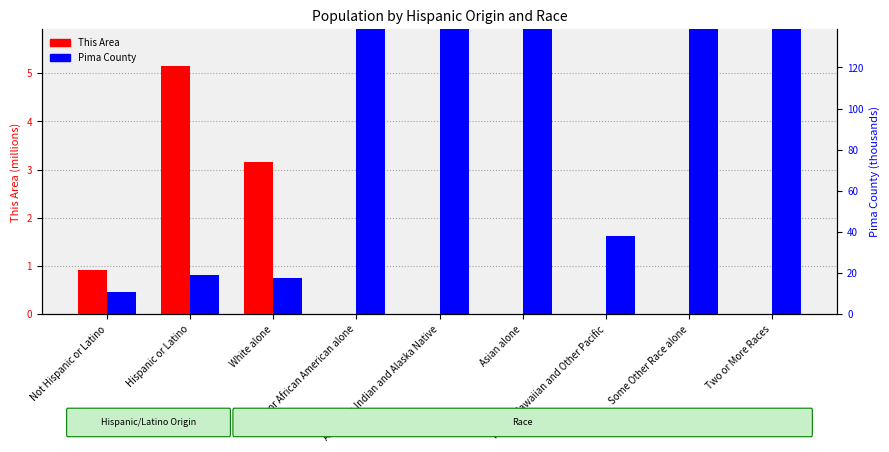

List the series in order of their overall mean, lowest first.

This Area, Pima County